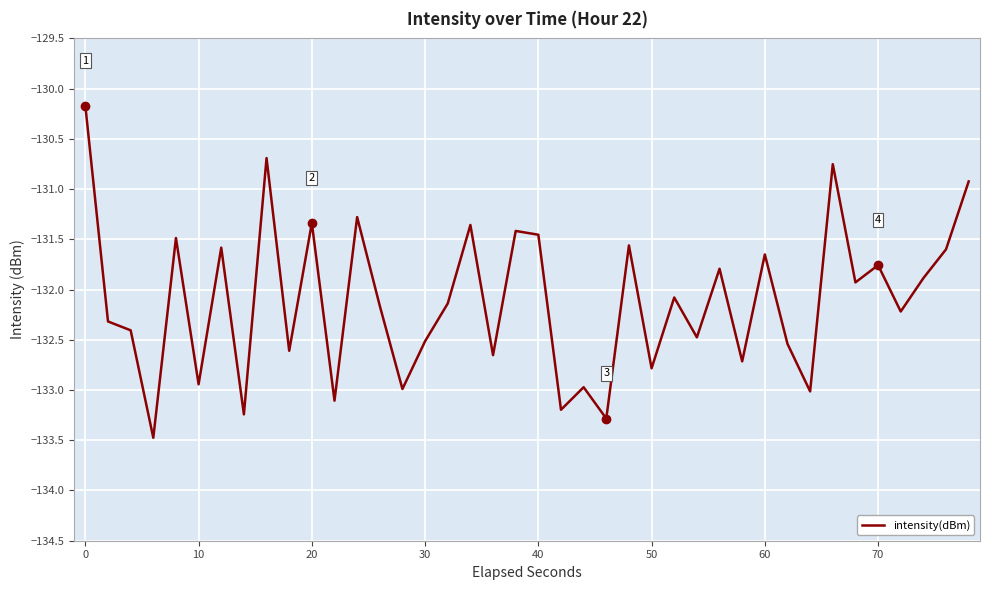

What is the greatest value displayed?

-130.2